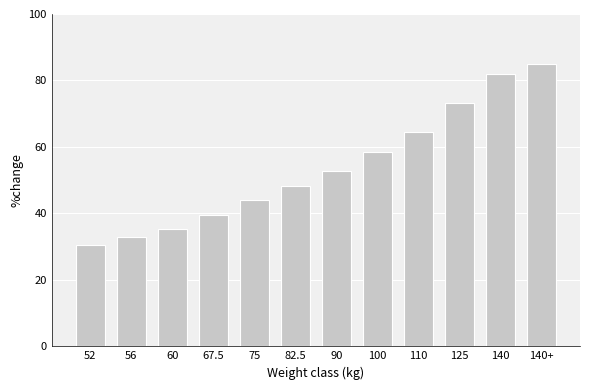

Reading left to right, extract all data points from this chart.

52=30.5	56=32.8	60=35.2	67.5=39.6	75=44.0	82.5=48.4	90=52.8	100=58.6	110=64.5	125=73.3	140=82.1	140+=85.0